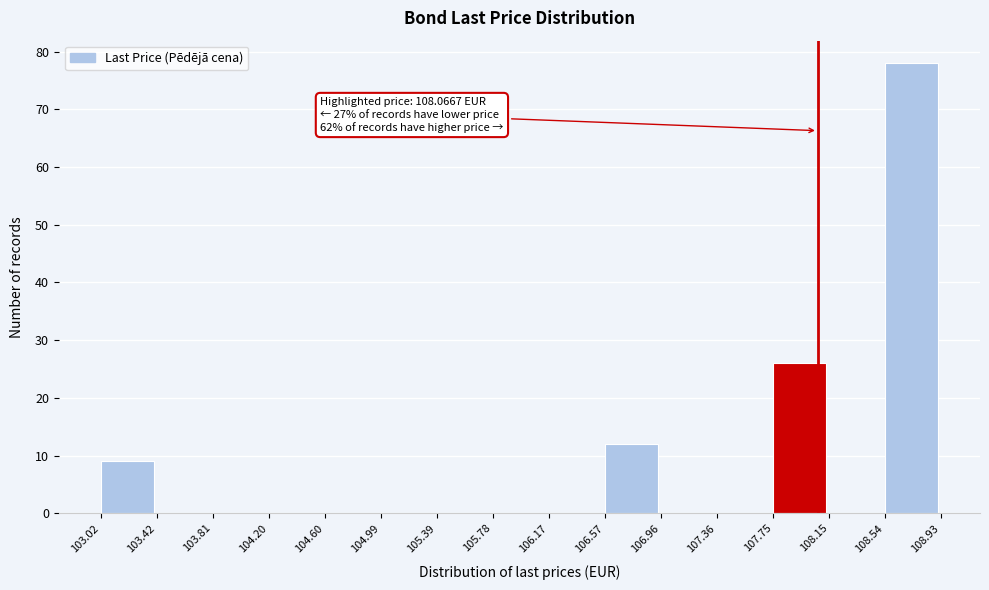

Which range on the x-axis has the tallest bar?

108.54 to 108.93